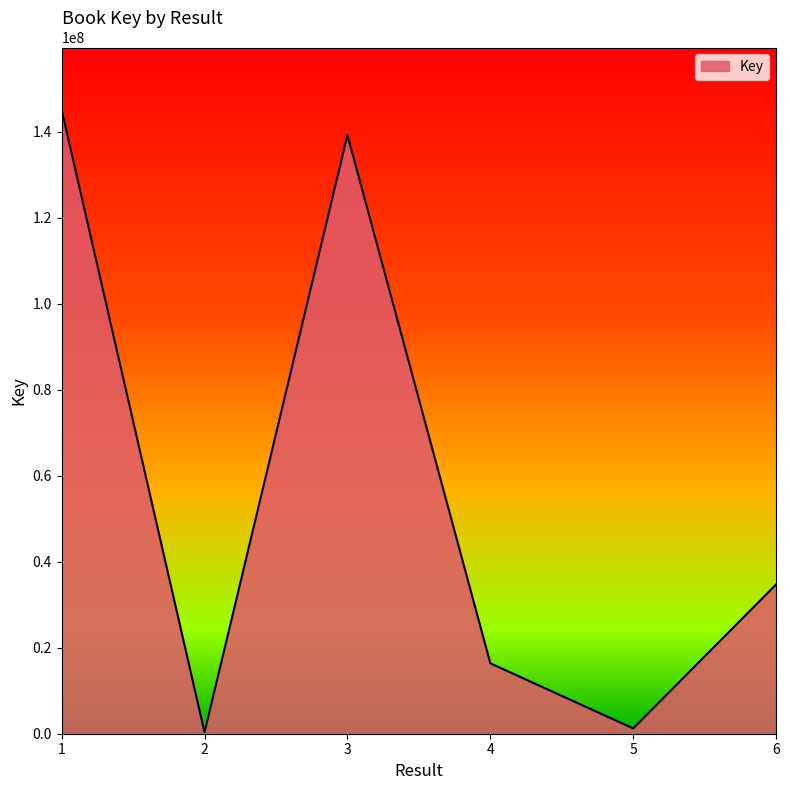

What is the difference between the values at 6 and 4?

18354912